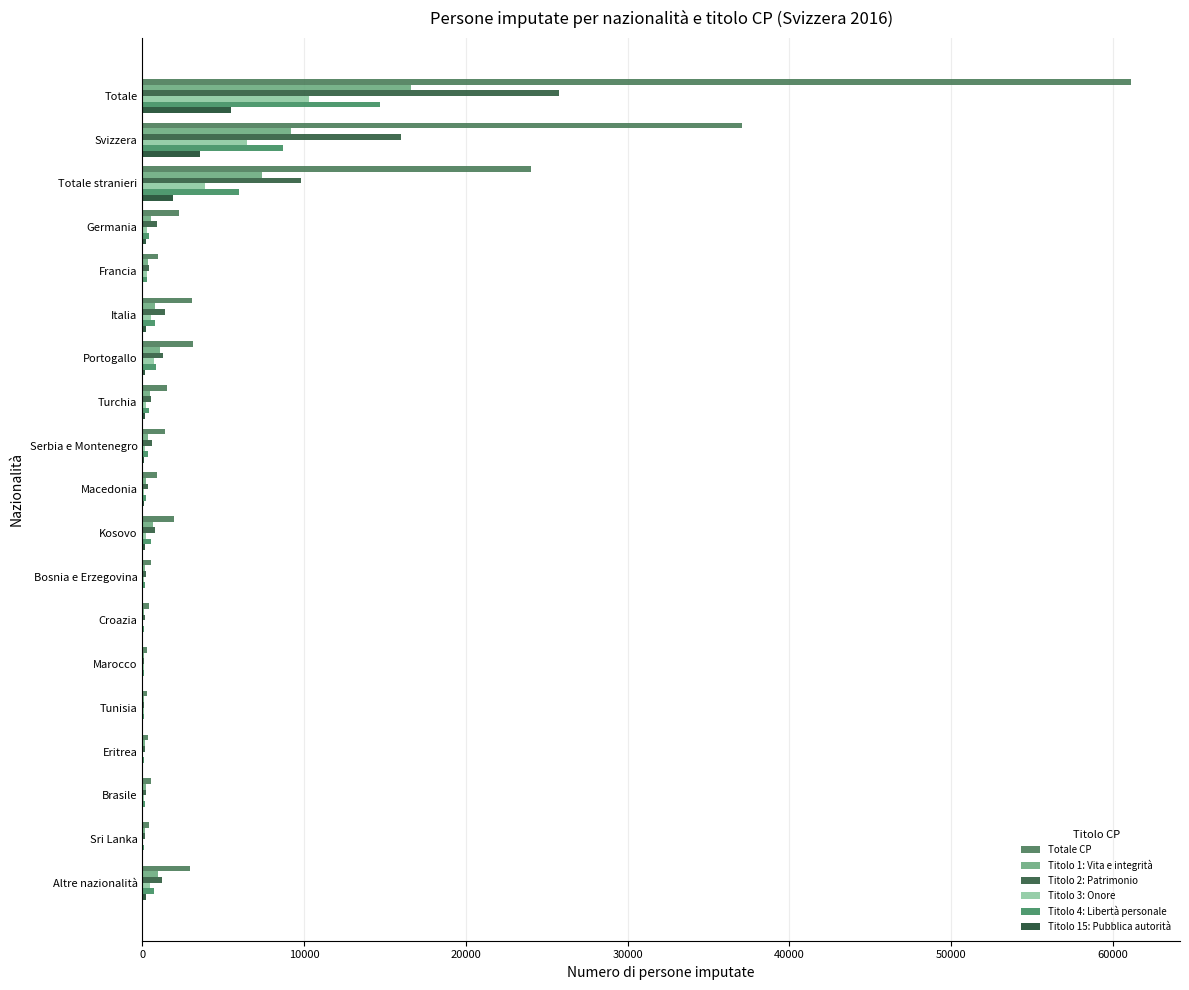

Count the number of categories in the chart.

19